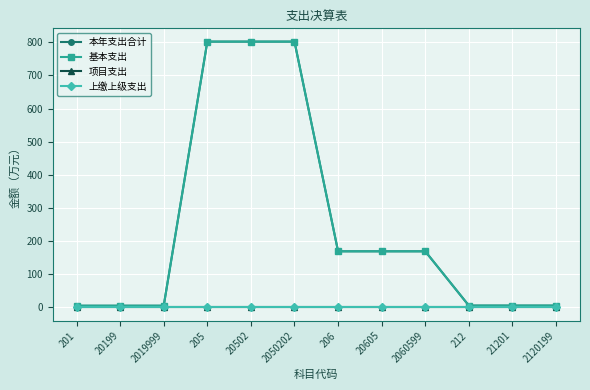

Which series has the largest total across all categories?

本年支出合计